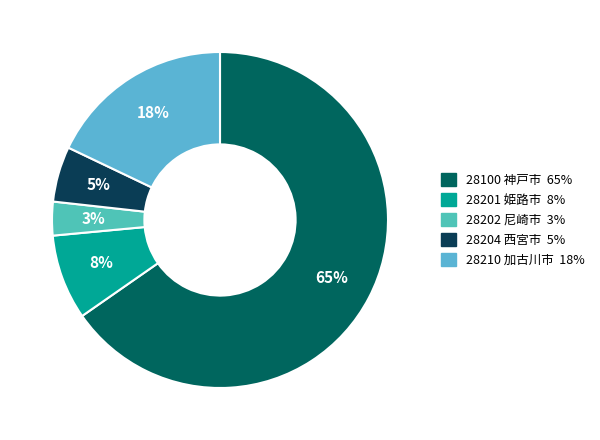

To the nearest percent, what is the average slice percentage?

20%